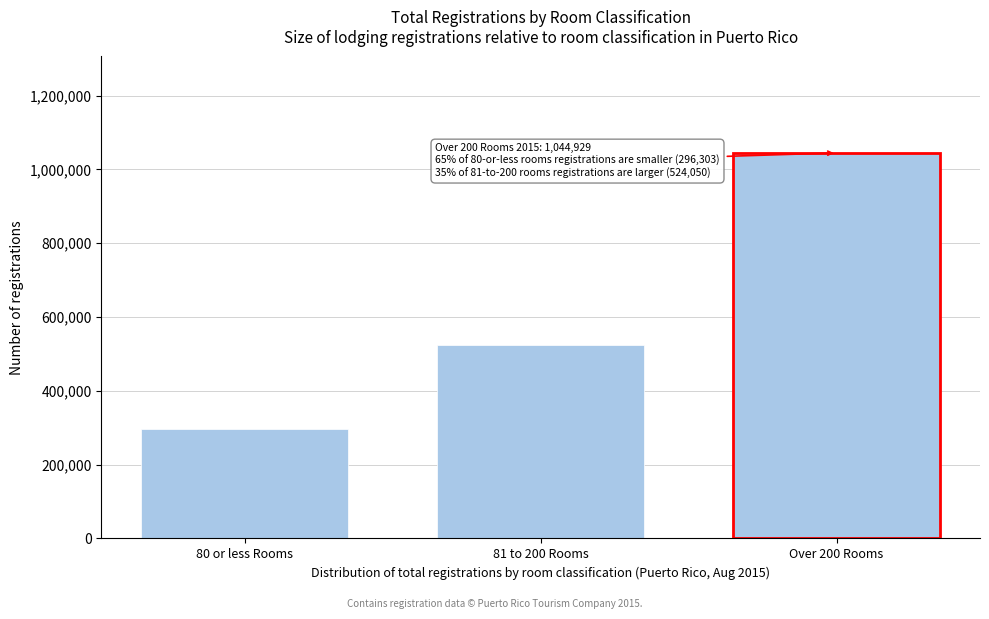

Reading right to left, list all the values displayed in this chart.

Over 200 Rooms=1044929	81 to 200 Rooms=524050	80 or less Rooms=296303